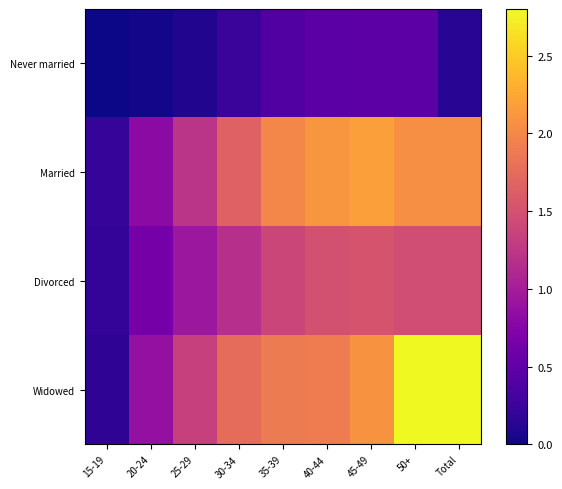

Count the number of data series in this chart.

4